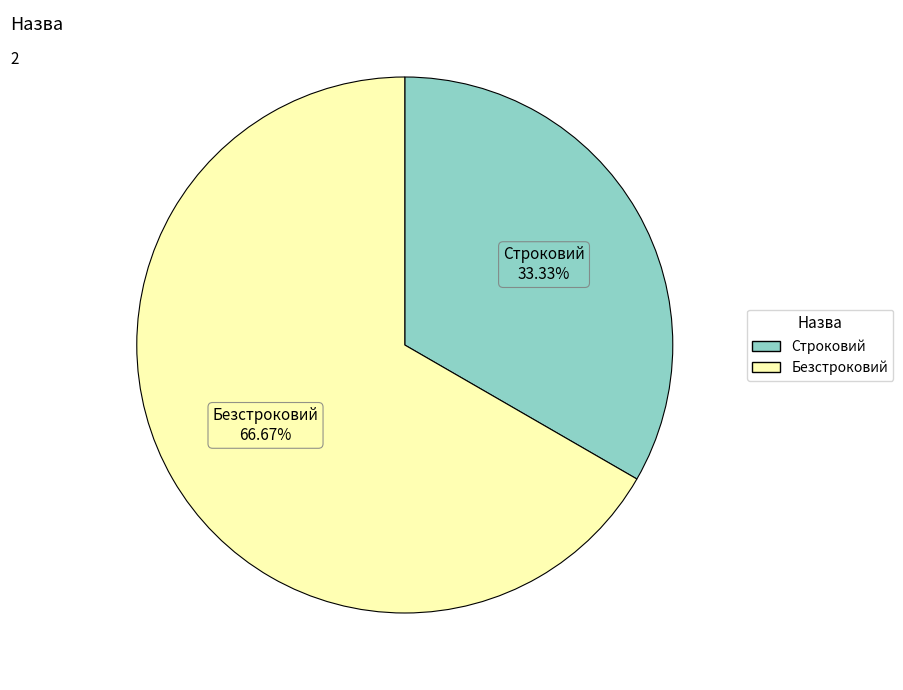

Is there any slice that represents more than half of the pie?

Yes